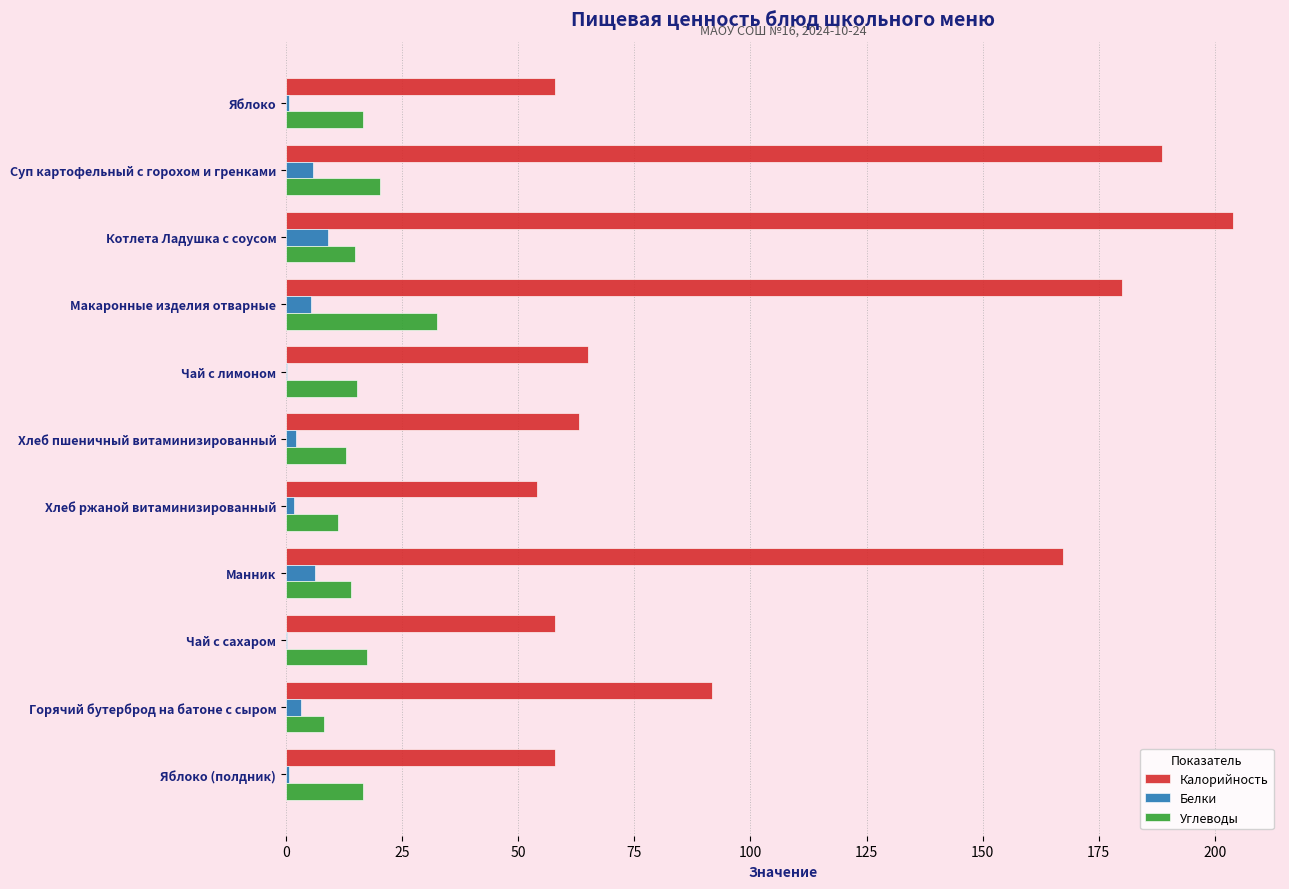

Where is Калорийность nearest to the value 128?

Горячий бутерброд на батоне с сыром